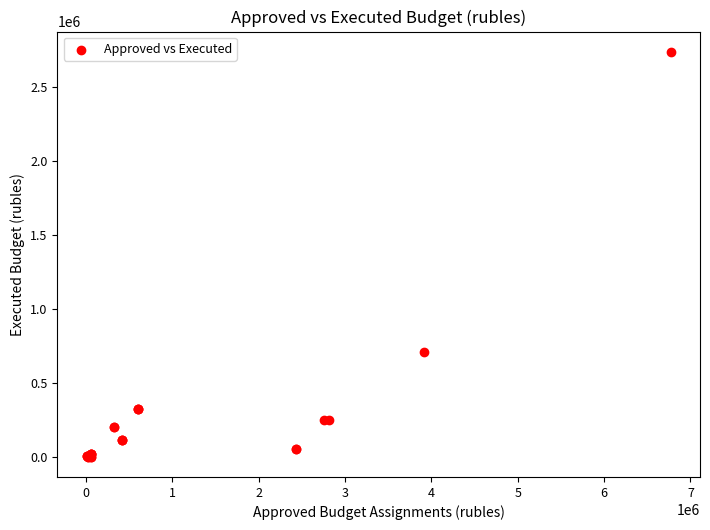

What Y value in the scatter plot is closest to 1370746?

706821.3